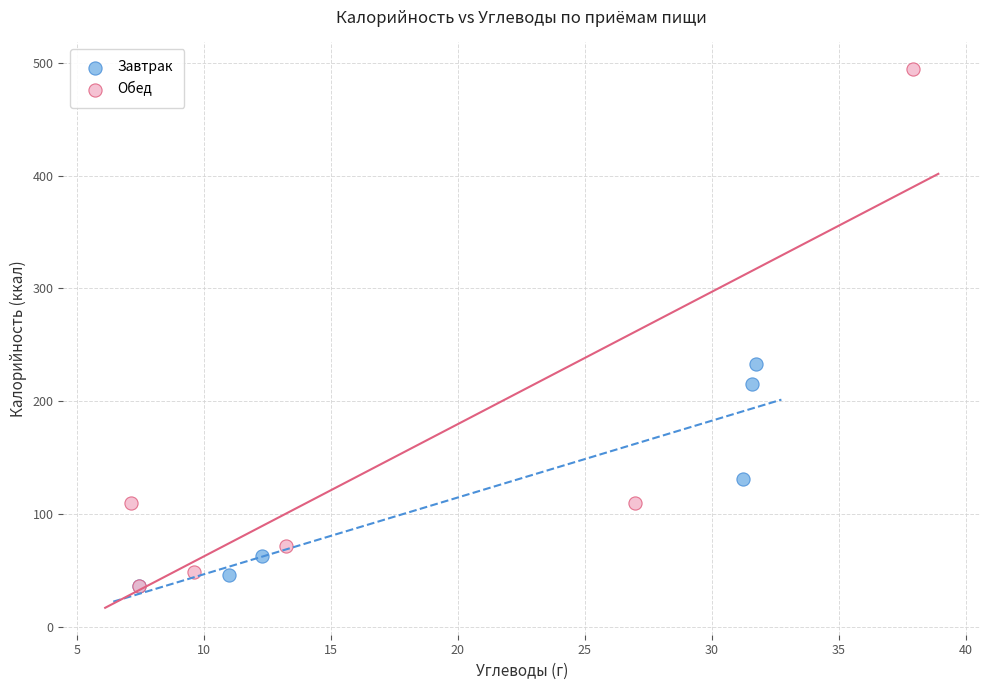

Which series has the widest spread of Y values?

Обед